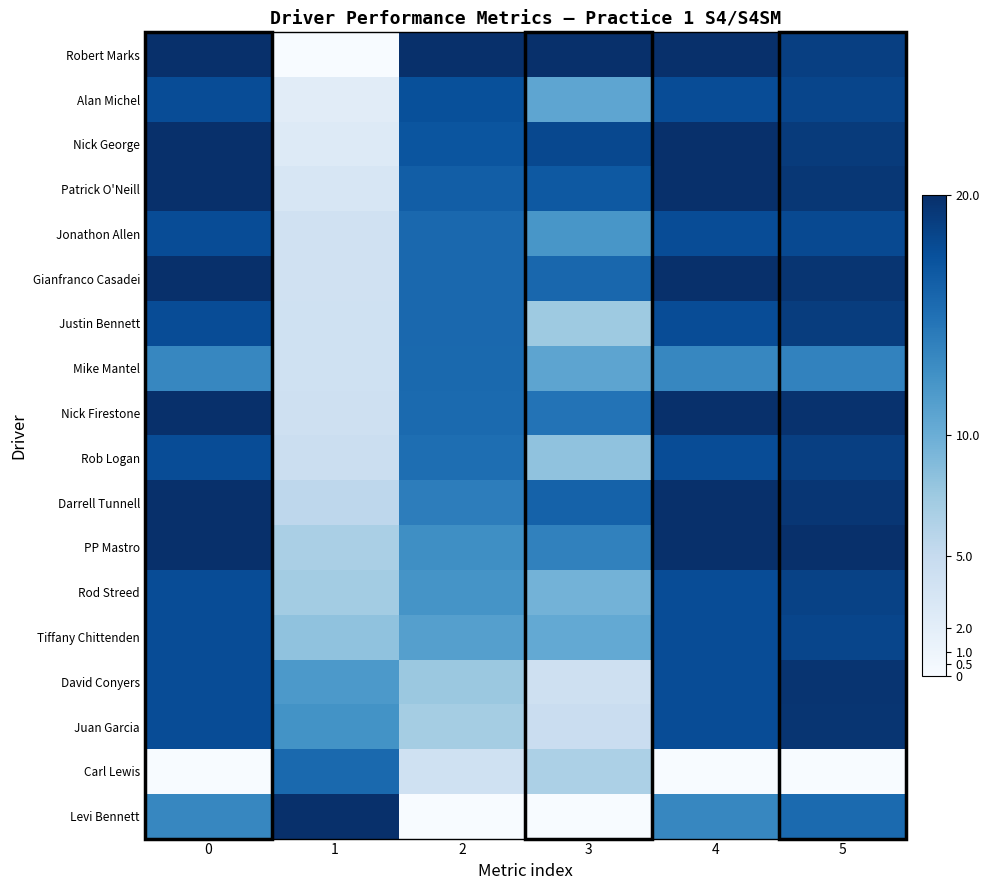

How many series are shown in this chart?

18